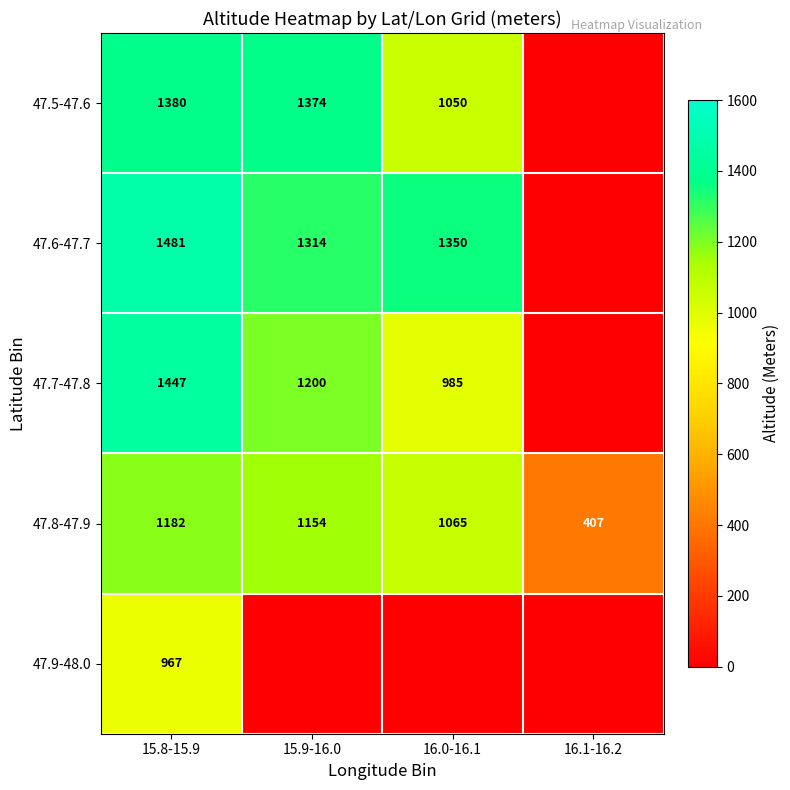

What is the difference between the maximum and minimum values in the 47.8-47.9 series?

775